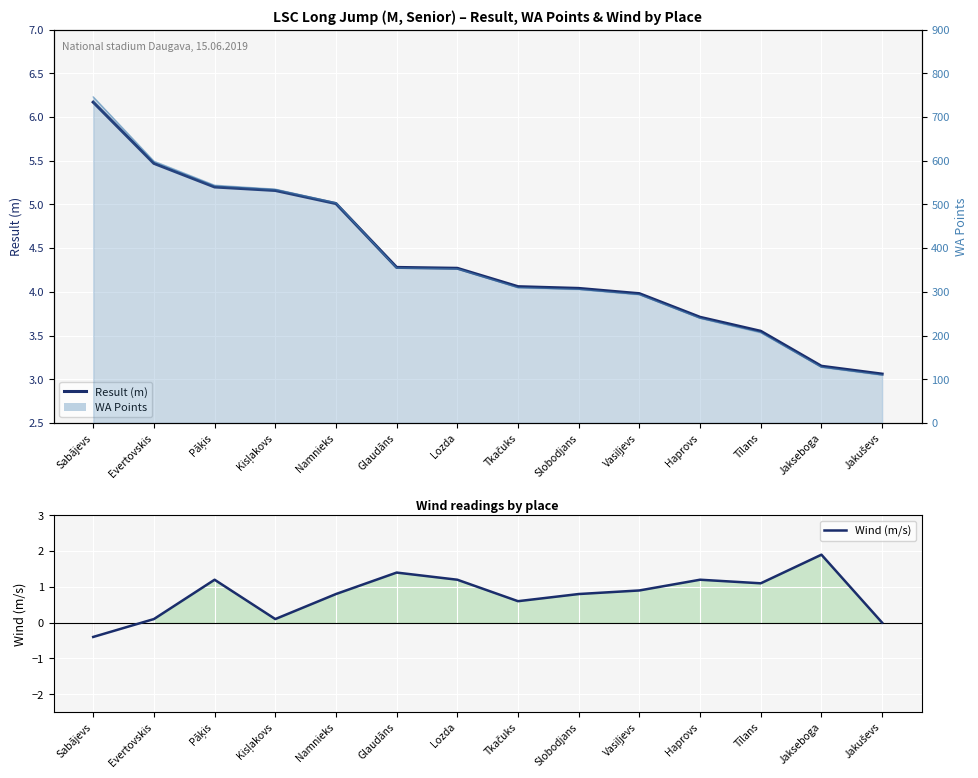

Is the value of Result (m) at Jakuševs greater than the value of Wind (m/s) at Tīlans?

Yes